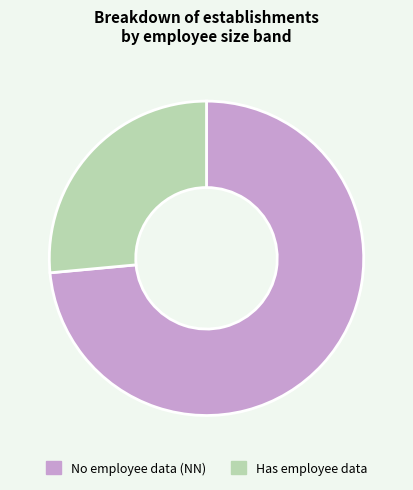

Which category accounts for the majority?

No employee data (NN)